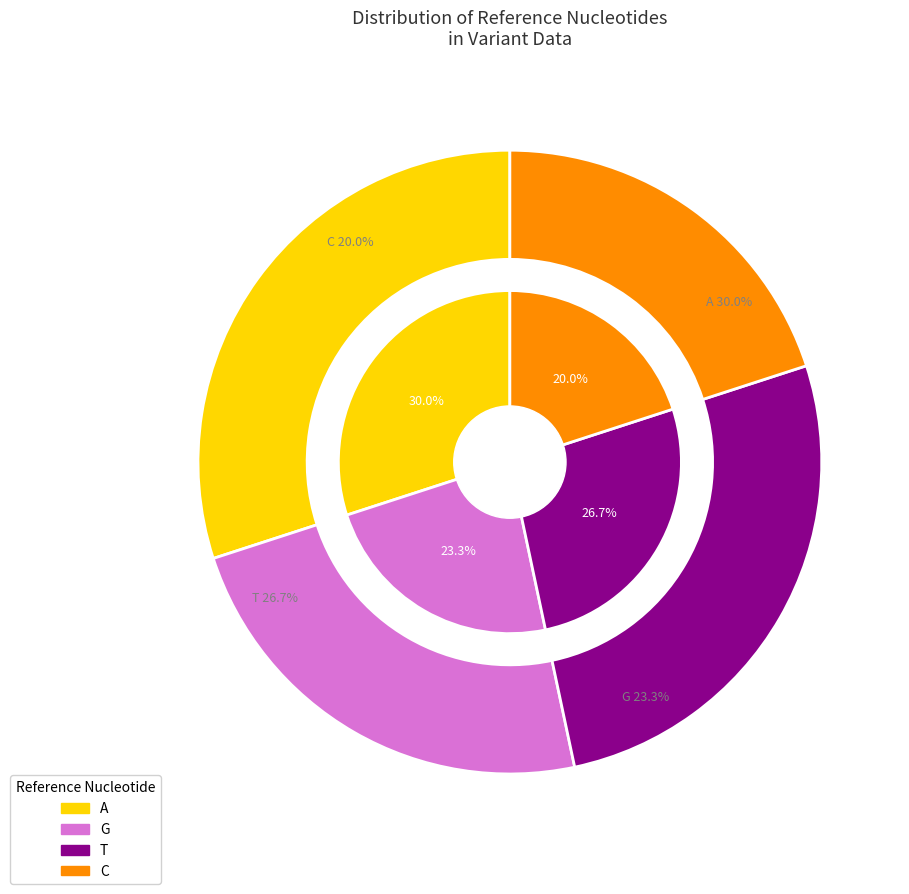

Does G account for over 50% of the chart?

No